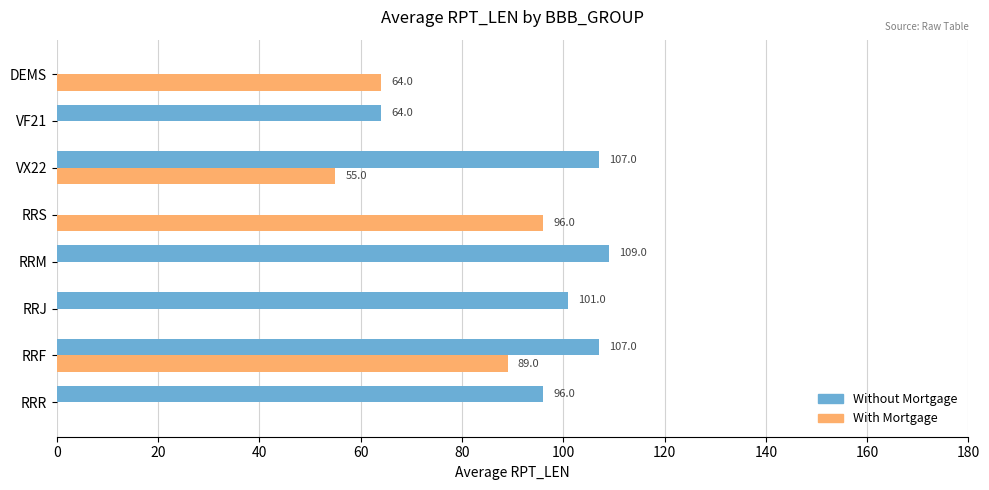

True or false: Without Mortgage has a value of 109 at RRM.

True